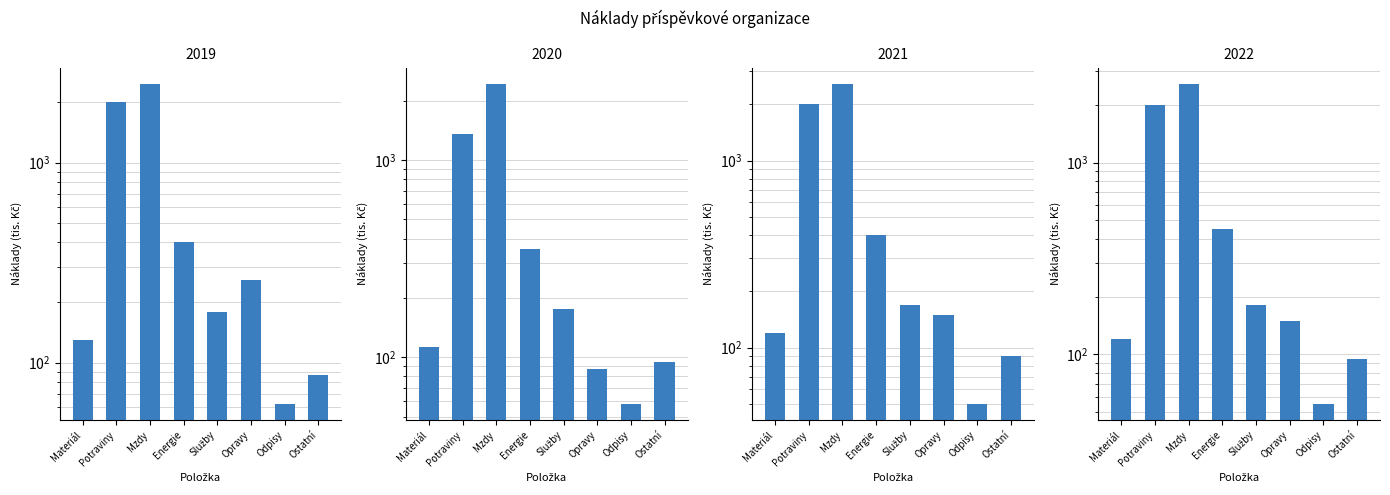

How many bars are there in total?

32